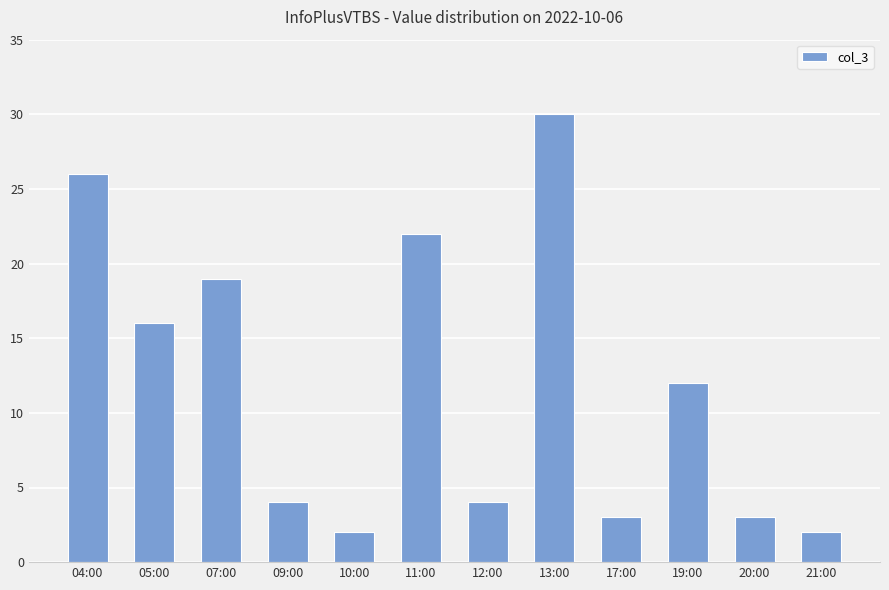

What is the difference between the second highest and minimum values?

24